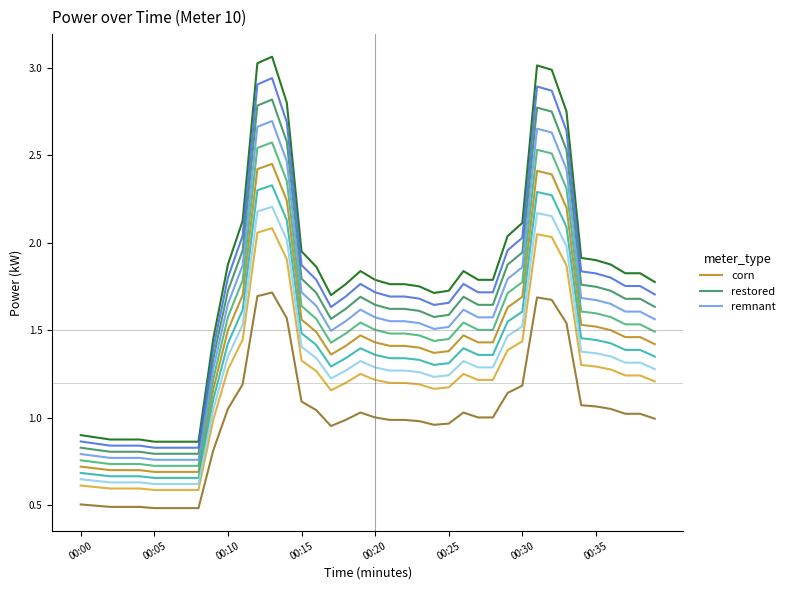

The remnant series shows 0.5 at 24. True or false?

False